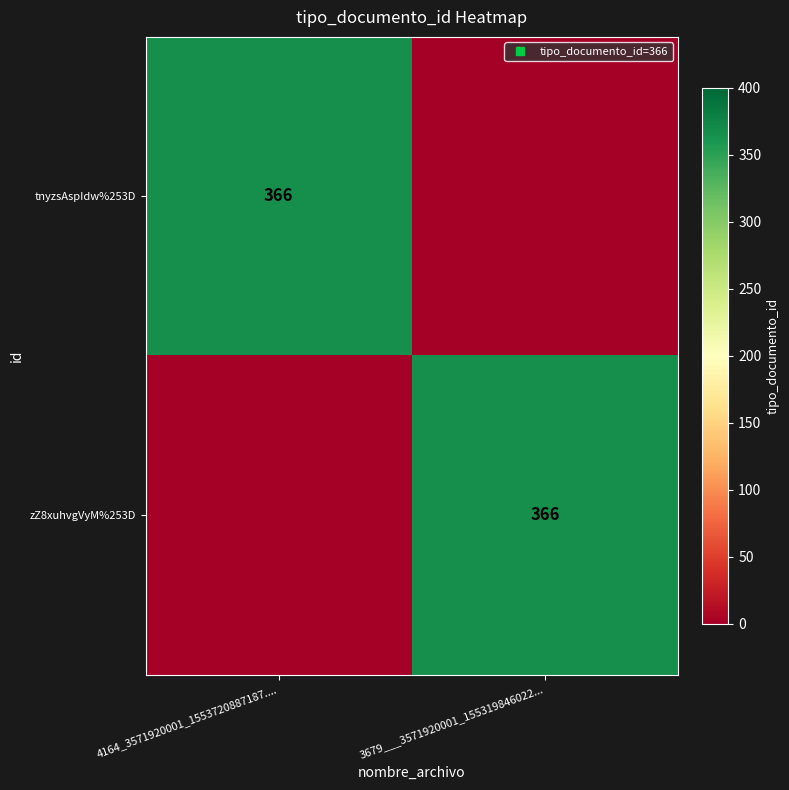

At how many categories does at least one series exceed 215?

2